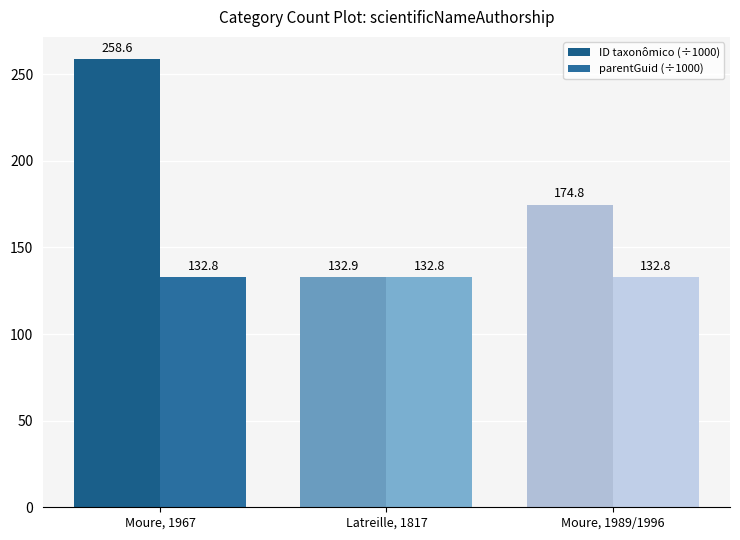

At Moure, 1989/1996, list the series in order from smallest to largest.

parentGuid (÷1000), ID taxonômico (÷1000)